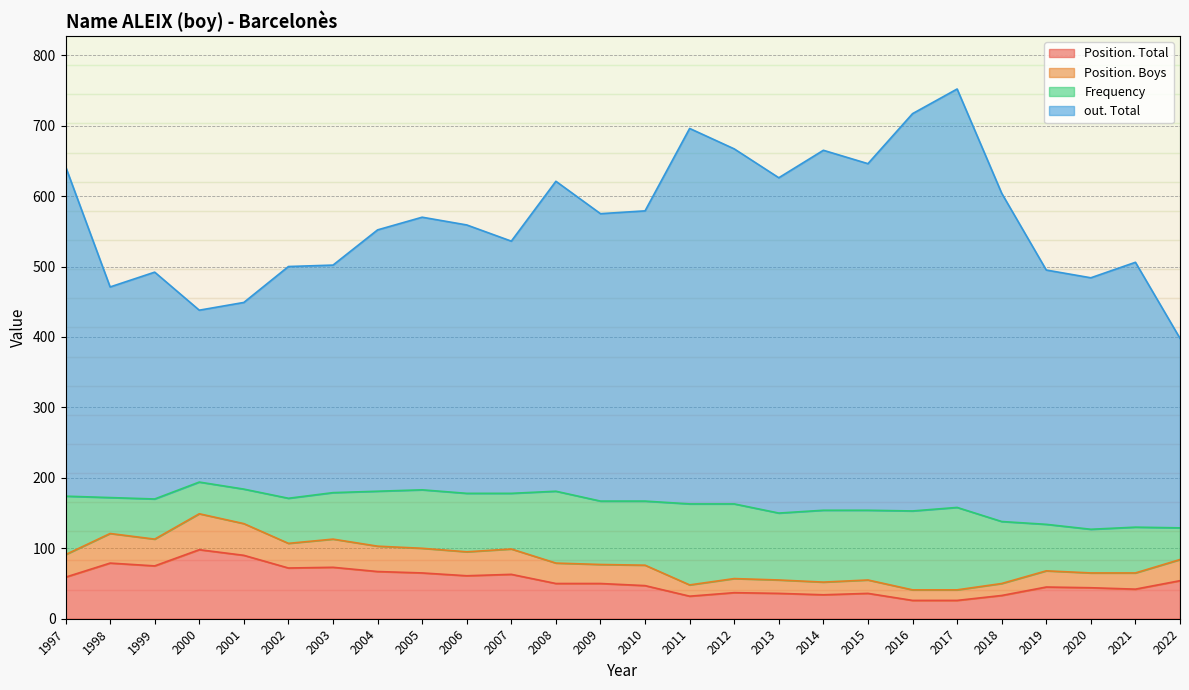

What is the maximum value for Position. Total?

98